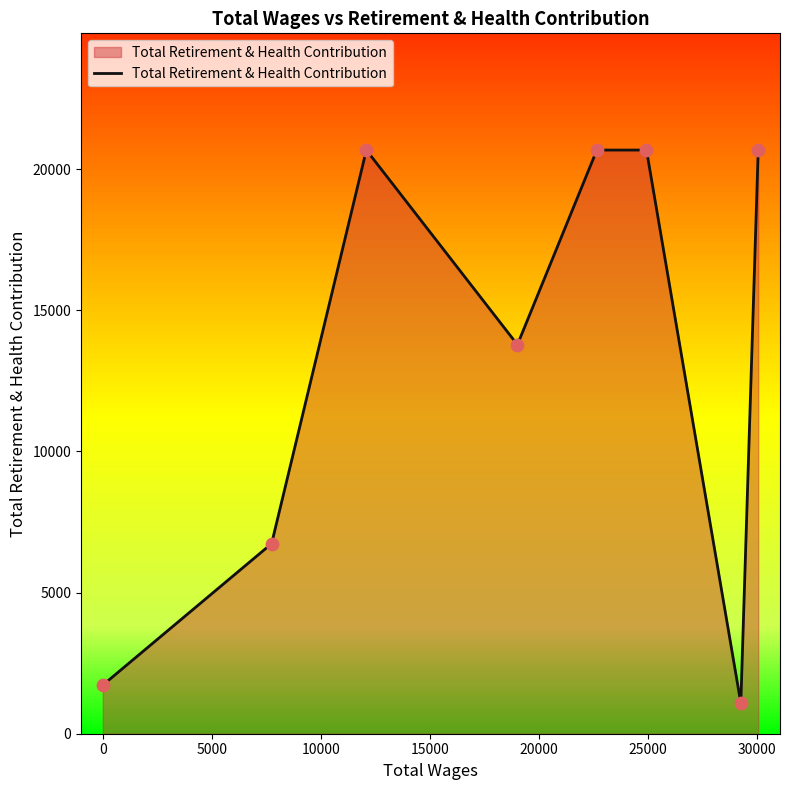

What is the greatest value displayed?

20673